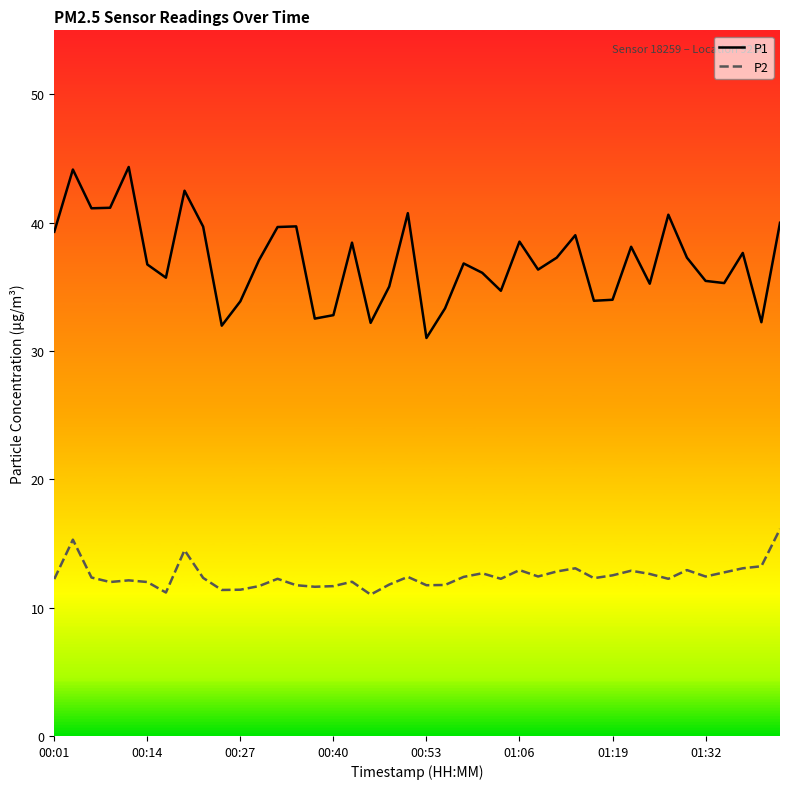

What are all the series names shown in the legend?

P1, P2